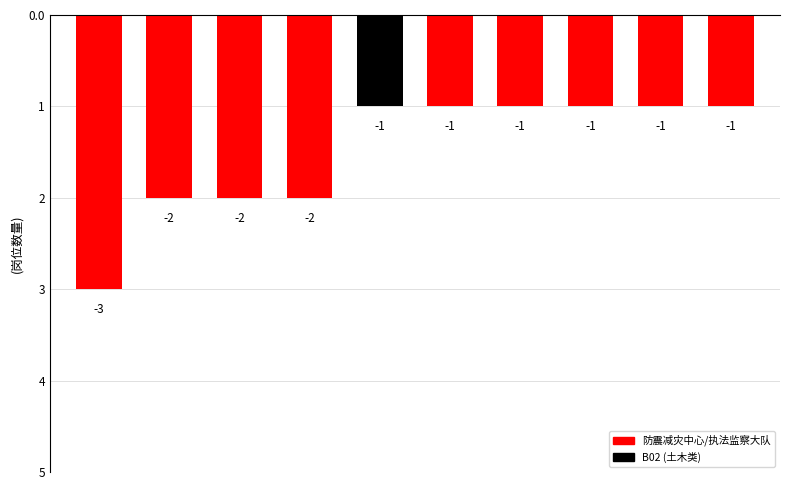

The chart shows a value of -2 at A03. True or false?

True